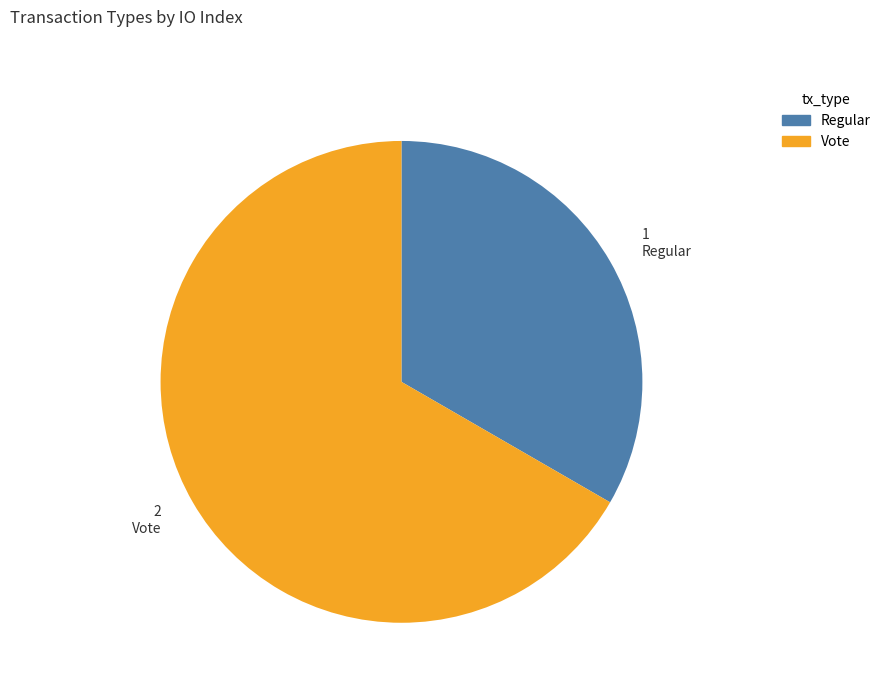

What is the ratio of the value at Regular to the value at Vote?

0.5